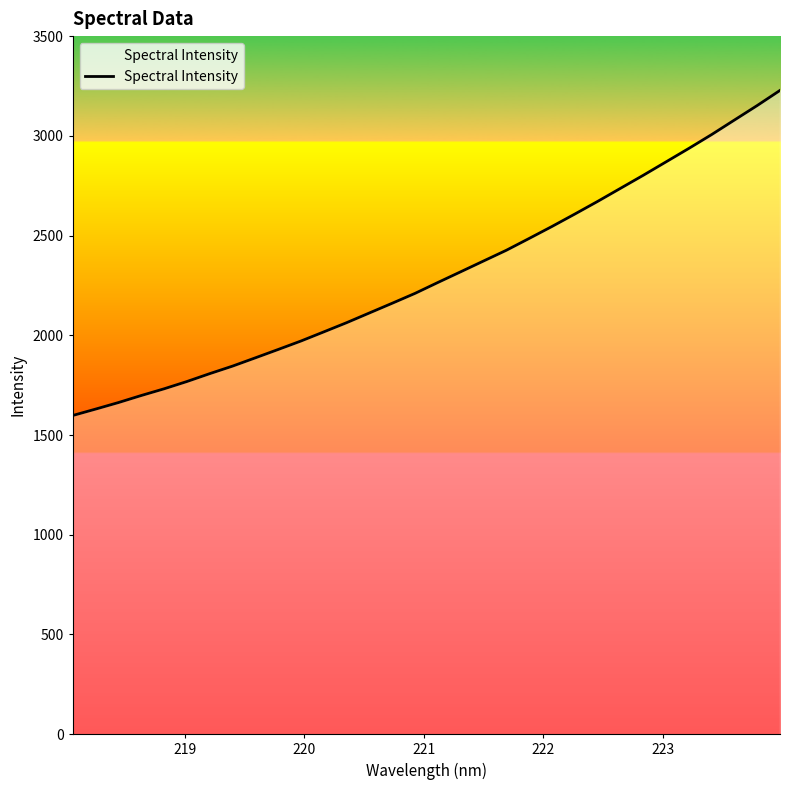

What is the difference between the maximum and minimum values?

1630.1